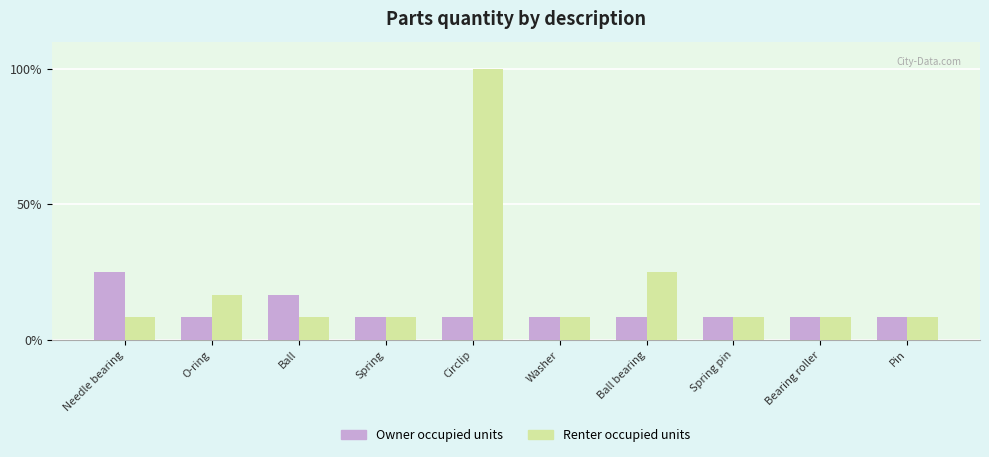

What are all the series names shown in the legend?

Owner occupied units, Renter occupied units